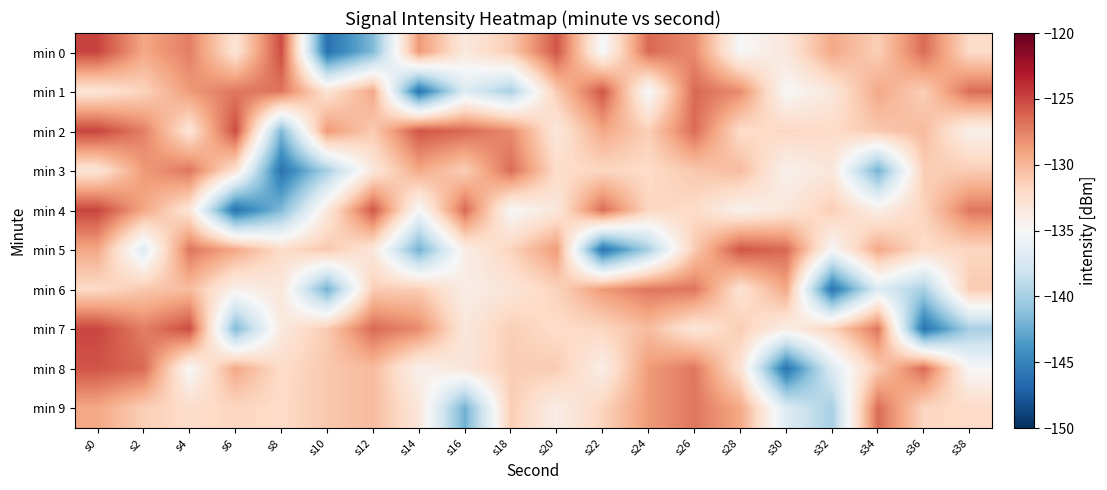

At which category does the chart reach its minimum across all series?

s10